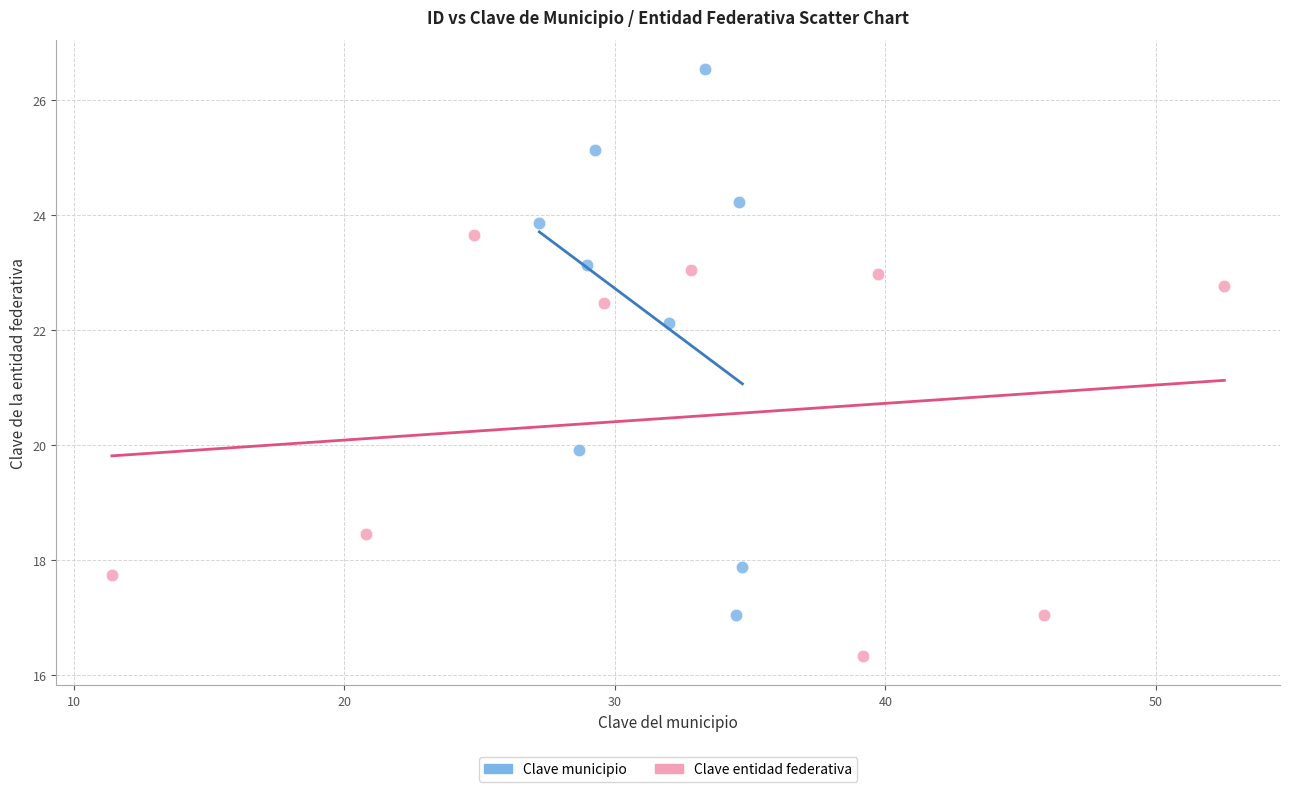

Which series has the widest spread of Y values?

Clave municipio